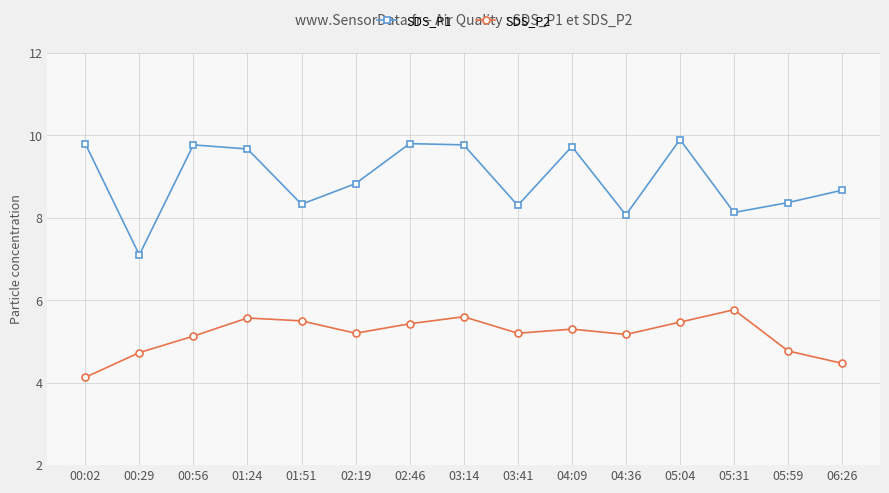

List the series in order of their overall mean, lowest first.

SDS_P2, SDS_P1